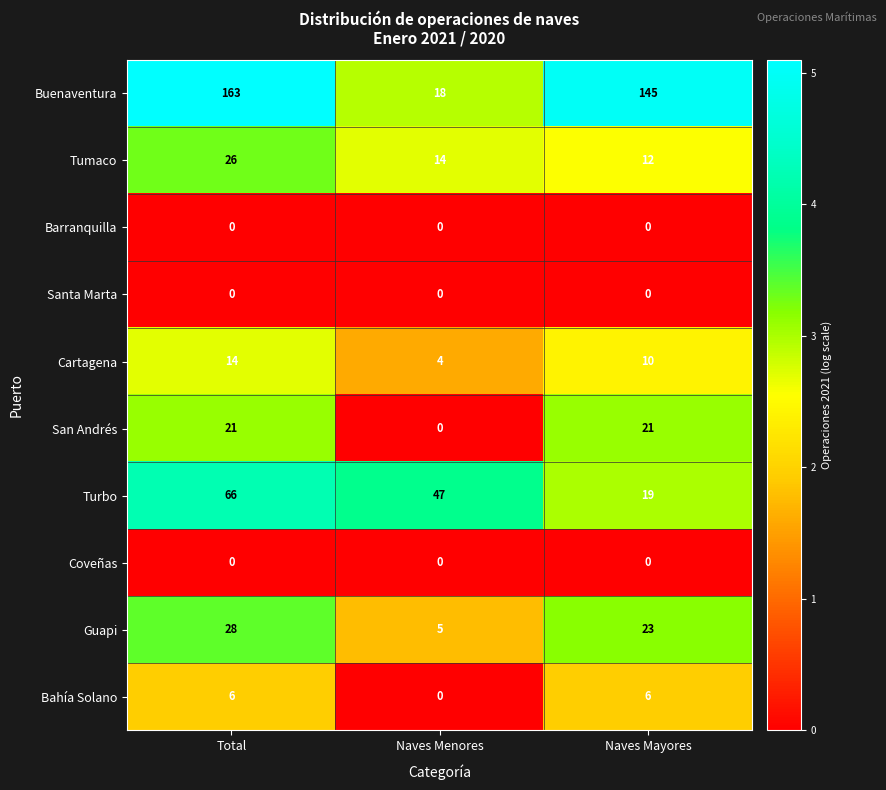

Read the Turbo value at Naves Menores, to the nearest 10.

50